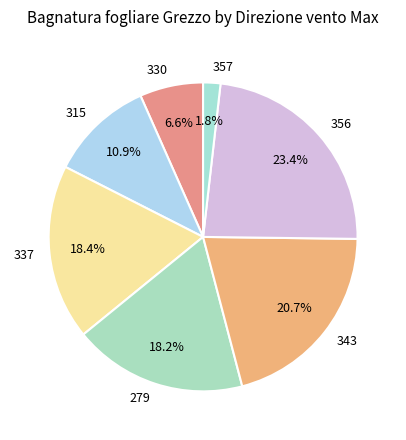

Which slice is the smallest?

357